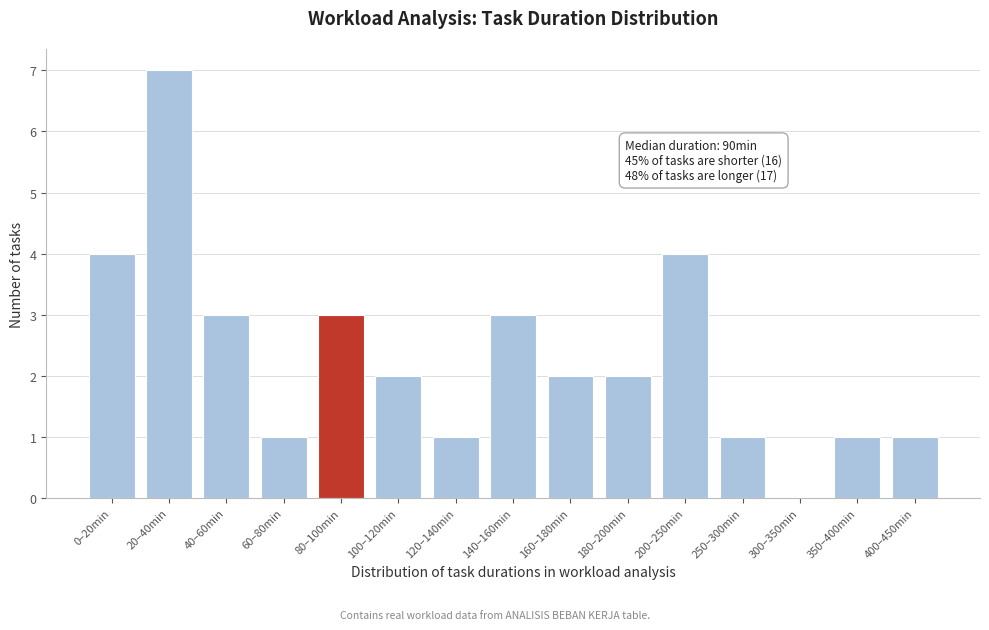

Reading left to right, list all the values displayed in this chart.

0–20min=4	20–40min=7	40–60min=3	60–80min=1	80–100min=3	100–120min=2	120–140min=1	140–160min=3	160–180min=2	180–200min=2	200–250min=4	250–300min=1	300–350min=0	350–400min=1	400–450min=1